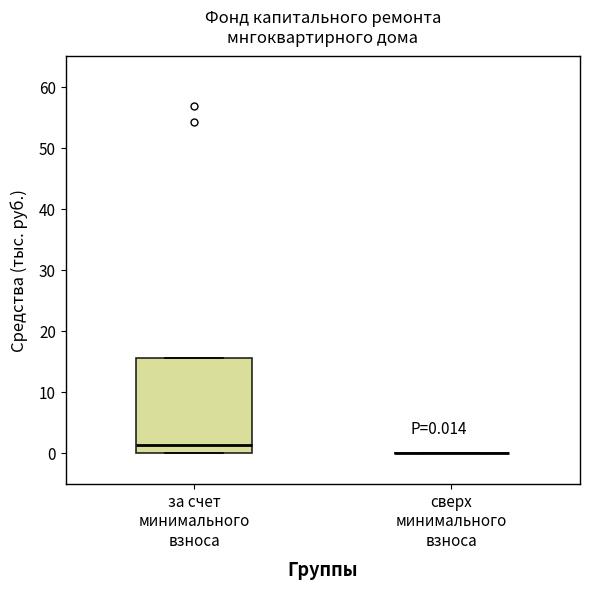

Which box is the tallest, from its lower edge to its upper edge?

за счет минимального взноса